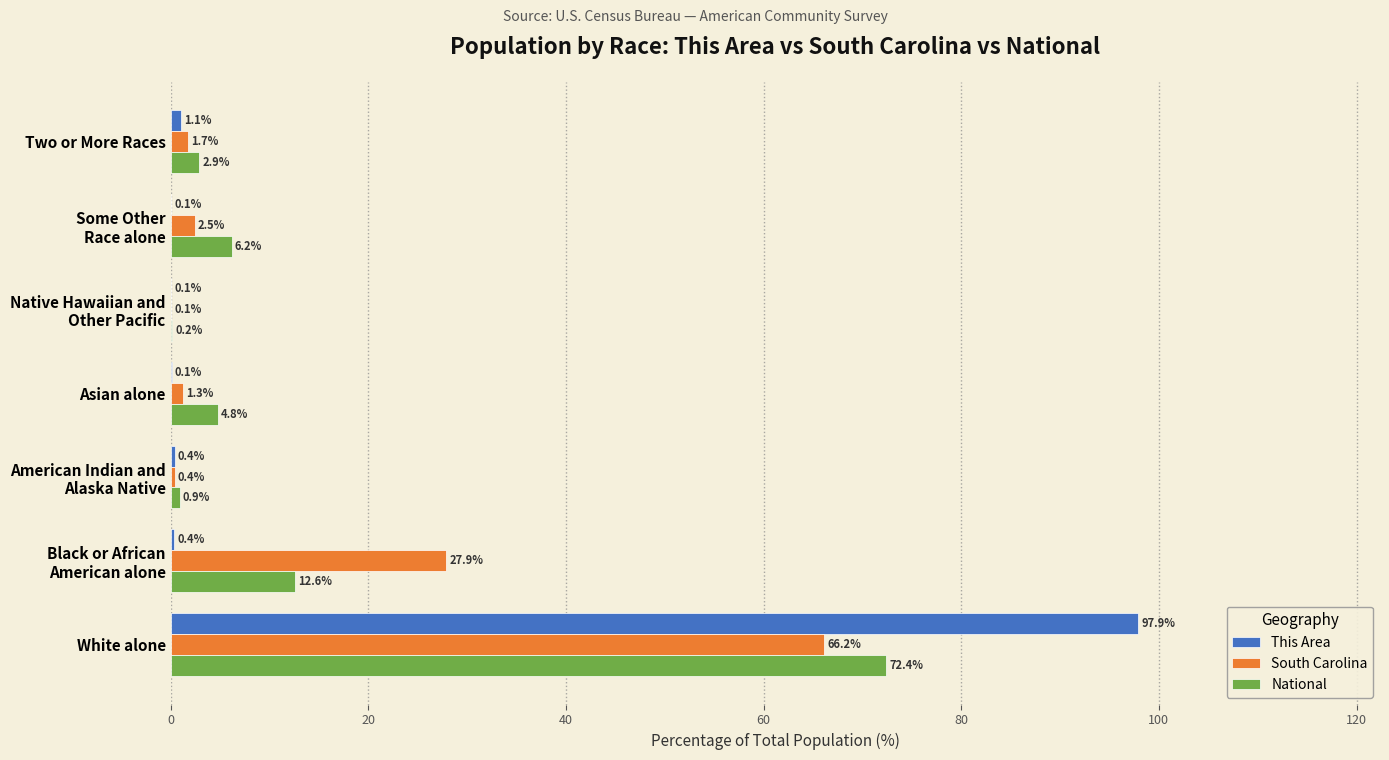

At which category is the sum across all series the highest?

White alone